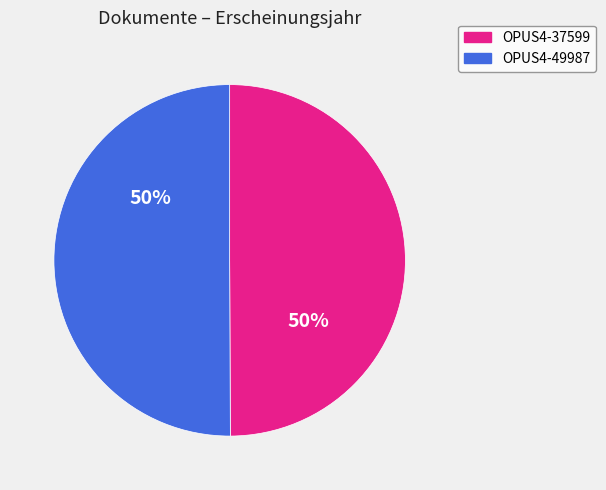

Is it true that OPUS4-37599 is 63% of the pie?

False